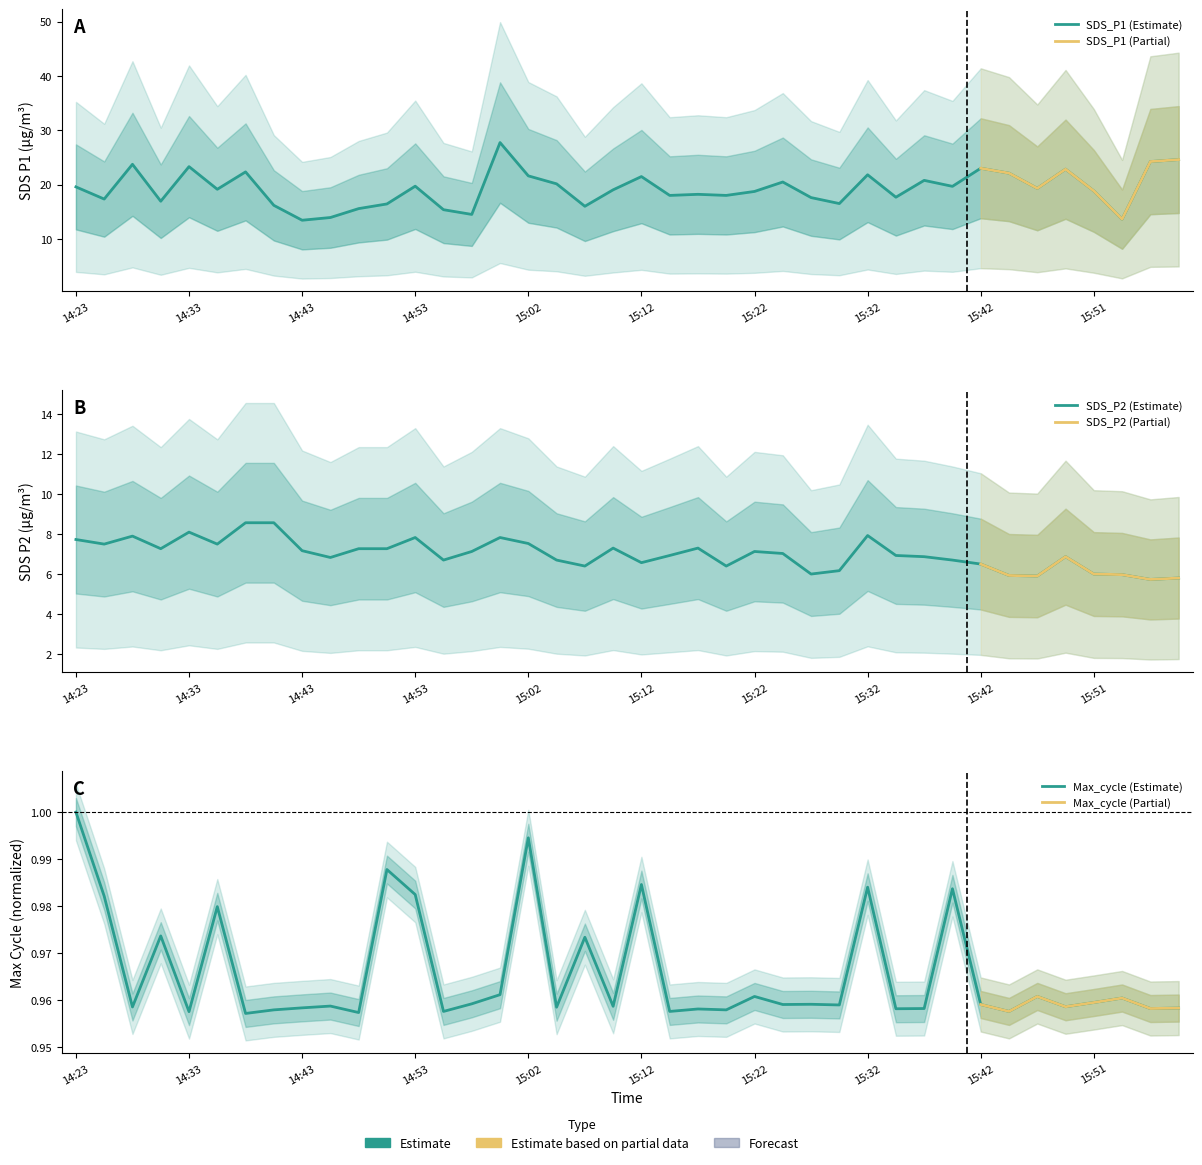

True or false: Max_cycle and SDS_P2 intersect in this chart.

False